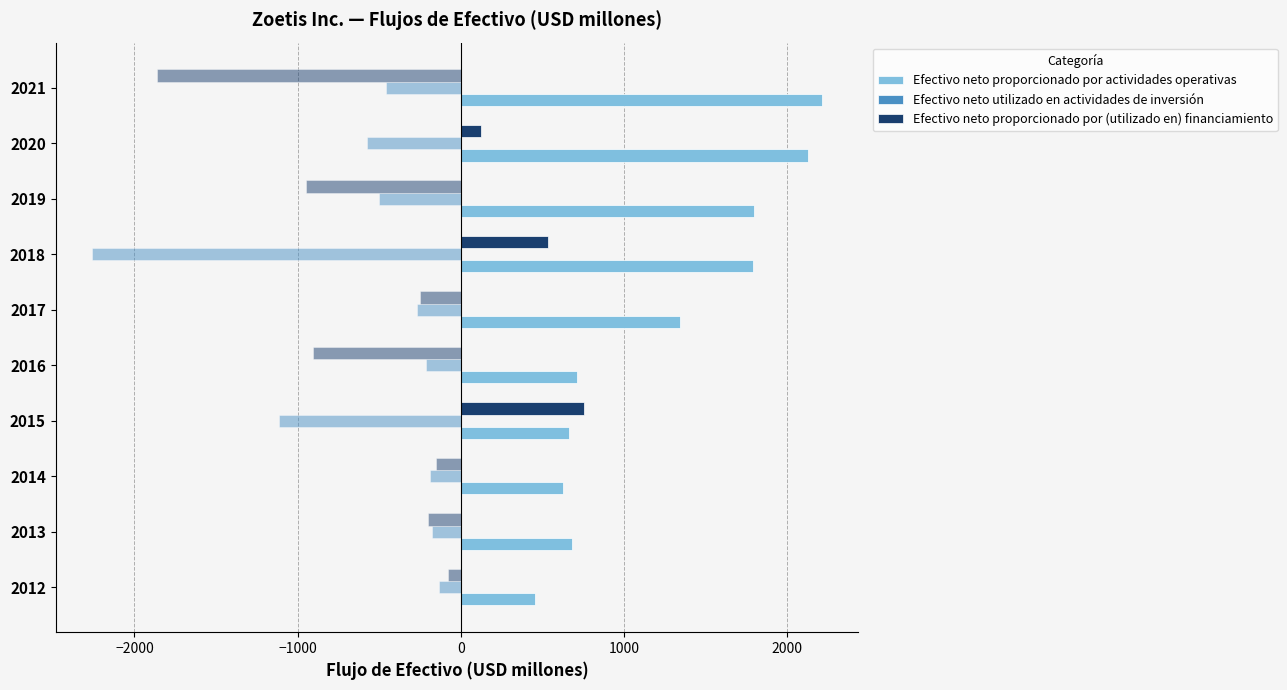

What is the average value of the Efectivo neto proporcionado por actividades operativas series?

1240.8